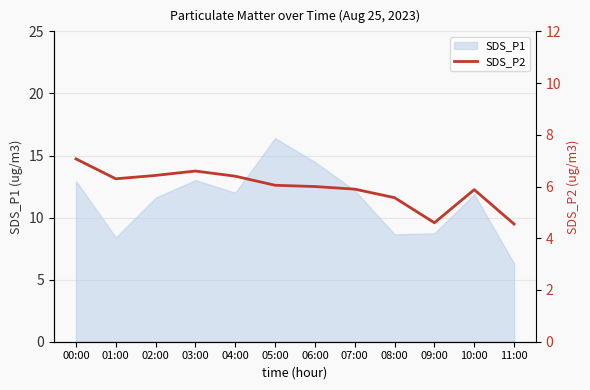

How many categories are shown in the chart?

12